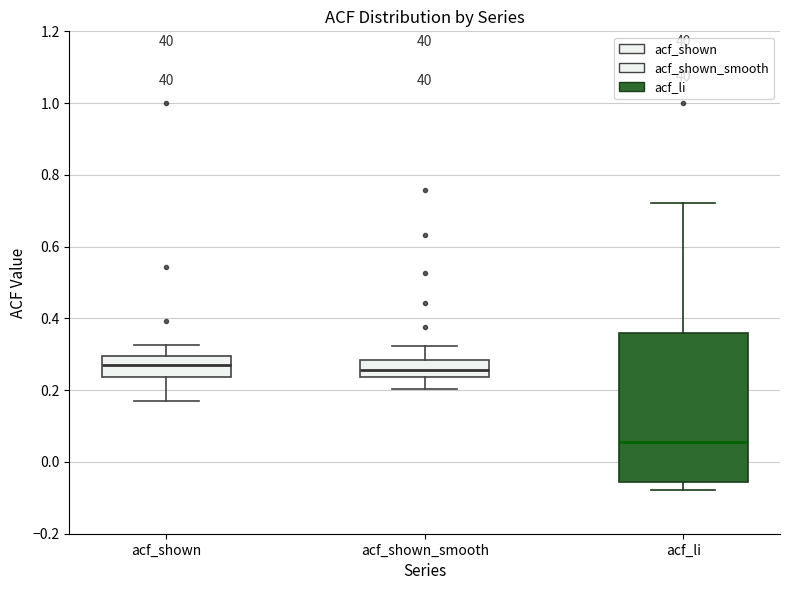

Reading left to right, transcribe this box plot: for each box, give where its median line is, the range the box spans, and where its two whiskers end, as read against the y-axis. The values are not printed on the chart, so give them approximately, as read against the axis.

acf_shown: median 0.26, box 0.24 to 0.30, whiskers 0.18 to 0.32
acf_shown_smooth: median 0.26, box 0.24 to 0.28, whiskers 0.20 to 0.32
acf_li: median 0.06, box -0.06 to 0.36, whiskers -0.08 to 0.72